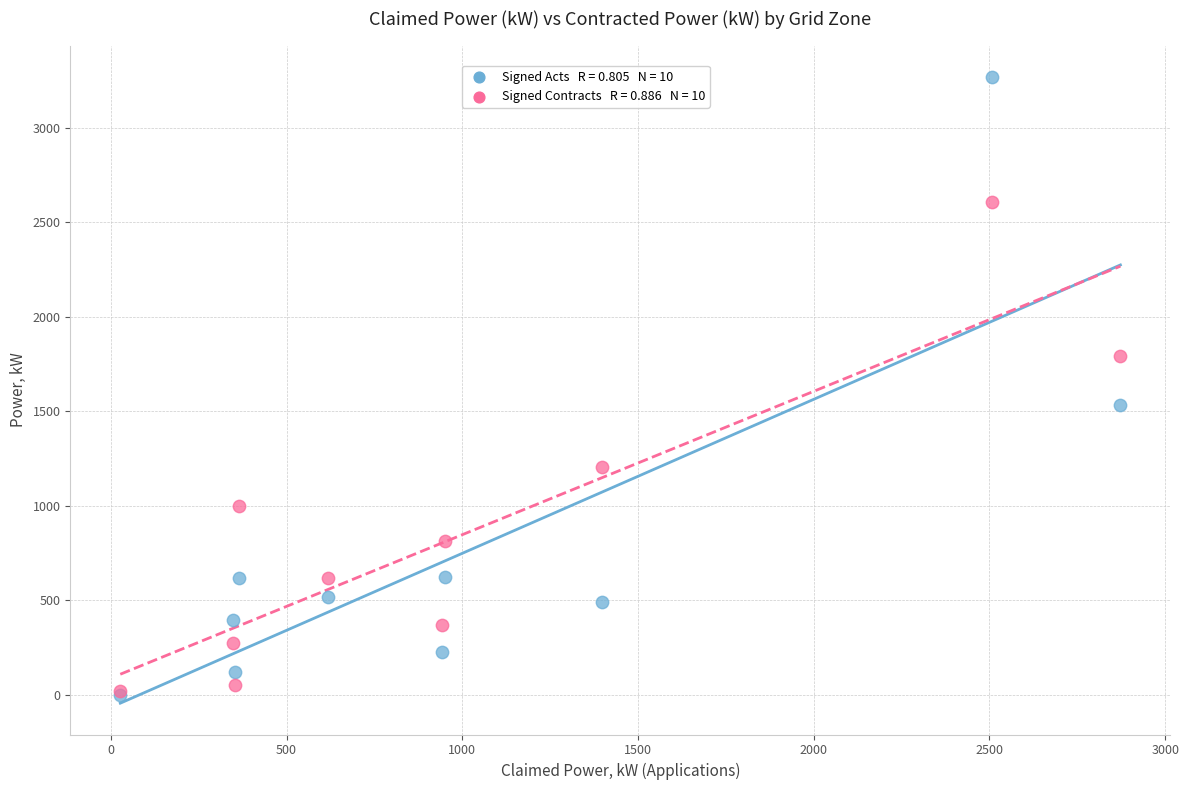

Across all series, what Y value is closest to 1635?

1534.9